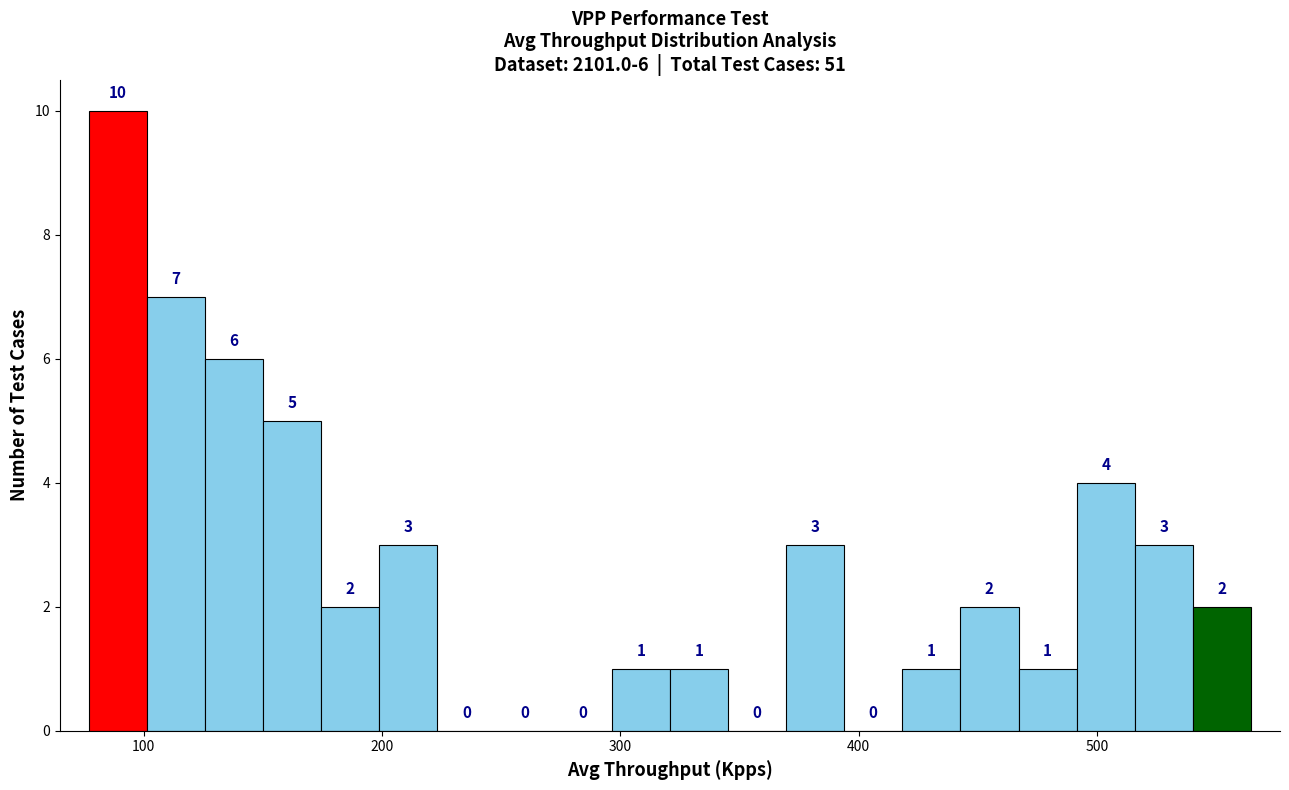

Read against the x-axis, roughly where is the centre of the tallest bar?

90